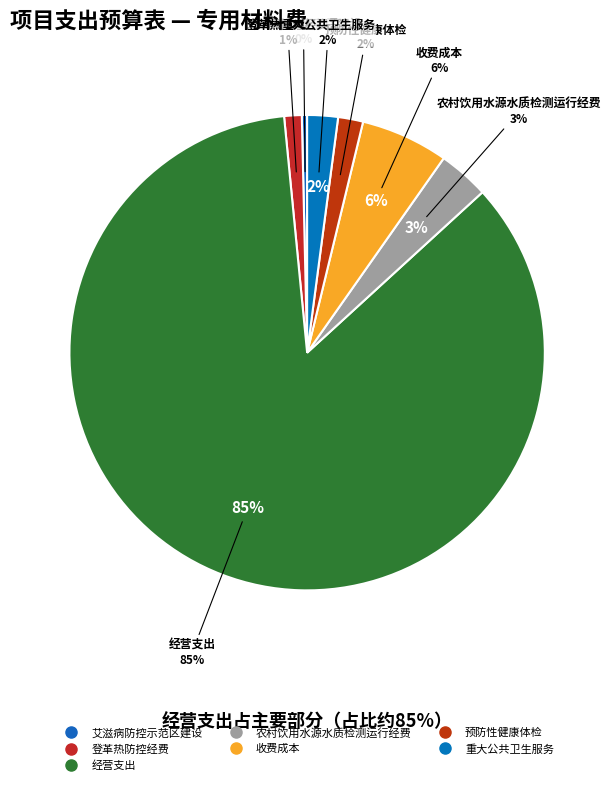

True or false: 学生健康因素检测经费 accounts for 13% of the total.

False